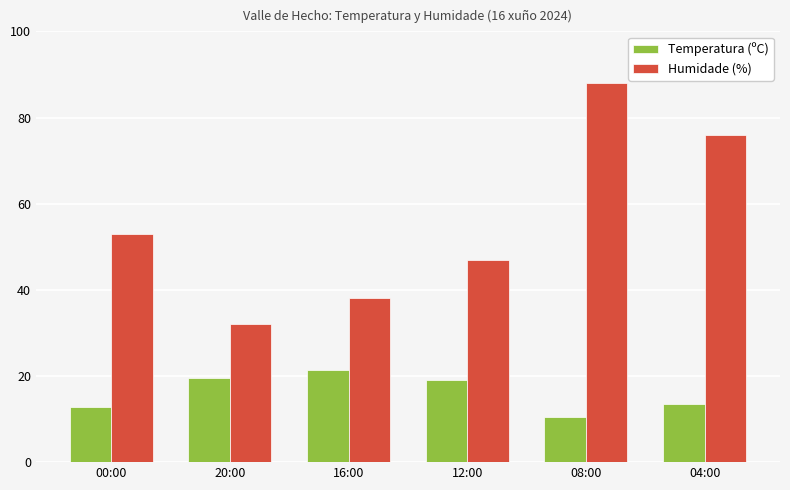

What are all the series names shown in the legend?

Temperatura (ºC), Humidade (%)